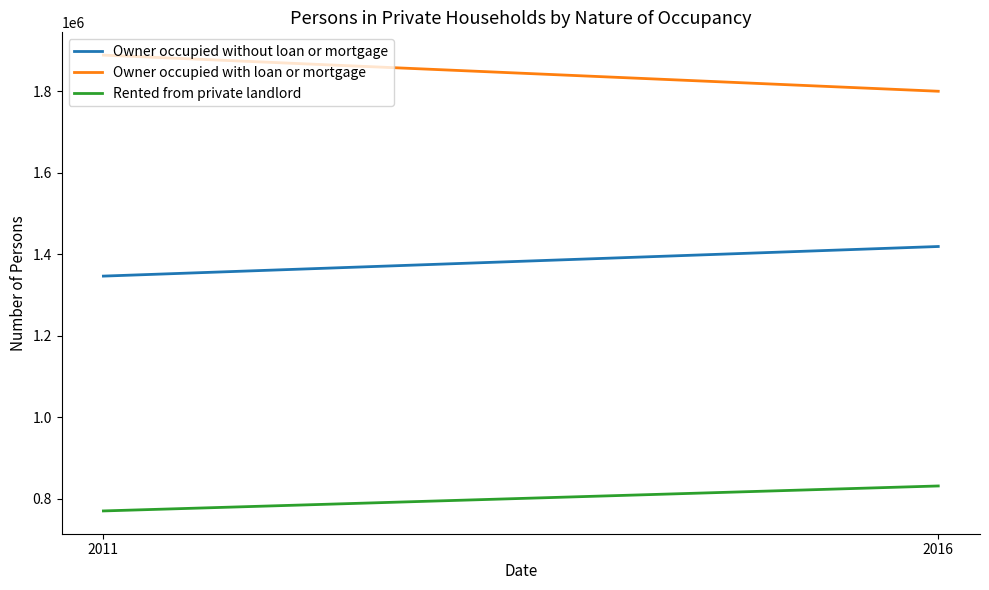

What are all the series names shown in the legend?

Owner occupied without loan or mortgage, Owner occupied with loan or mortgage, Rented from private landlord